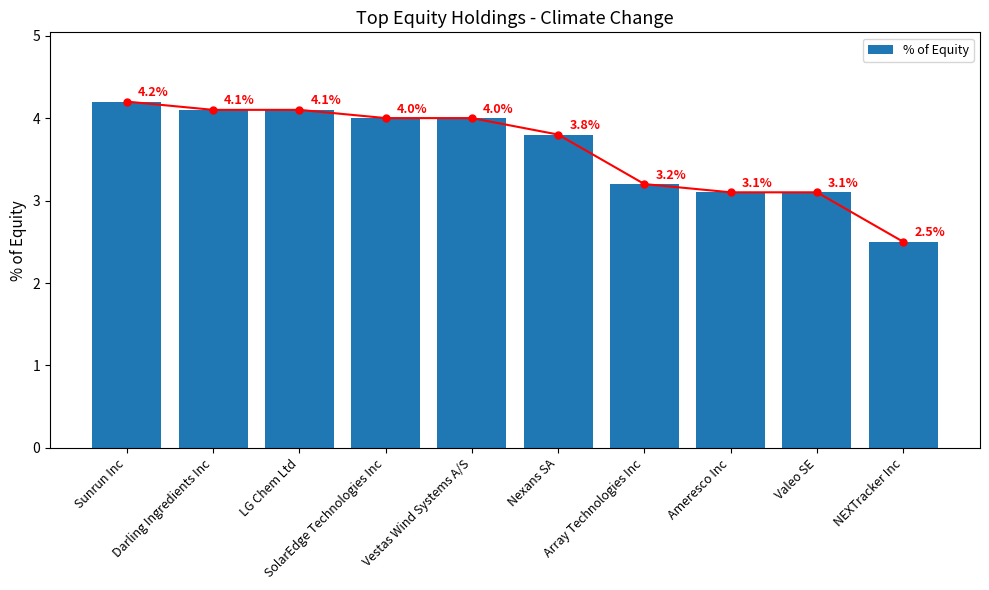

Rank the categories by value from lowest to highest.

NEXTracker Inc, Ameresco Inc, Valeo SE, Array Technologies Inc, Nexans SA, SolarEdge Technologies Inc, Vestas Wind Systems A/S, Darling Ingredients Inc, LG Chem Ltd, Sunrun Inc